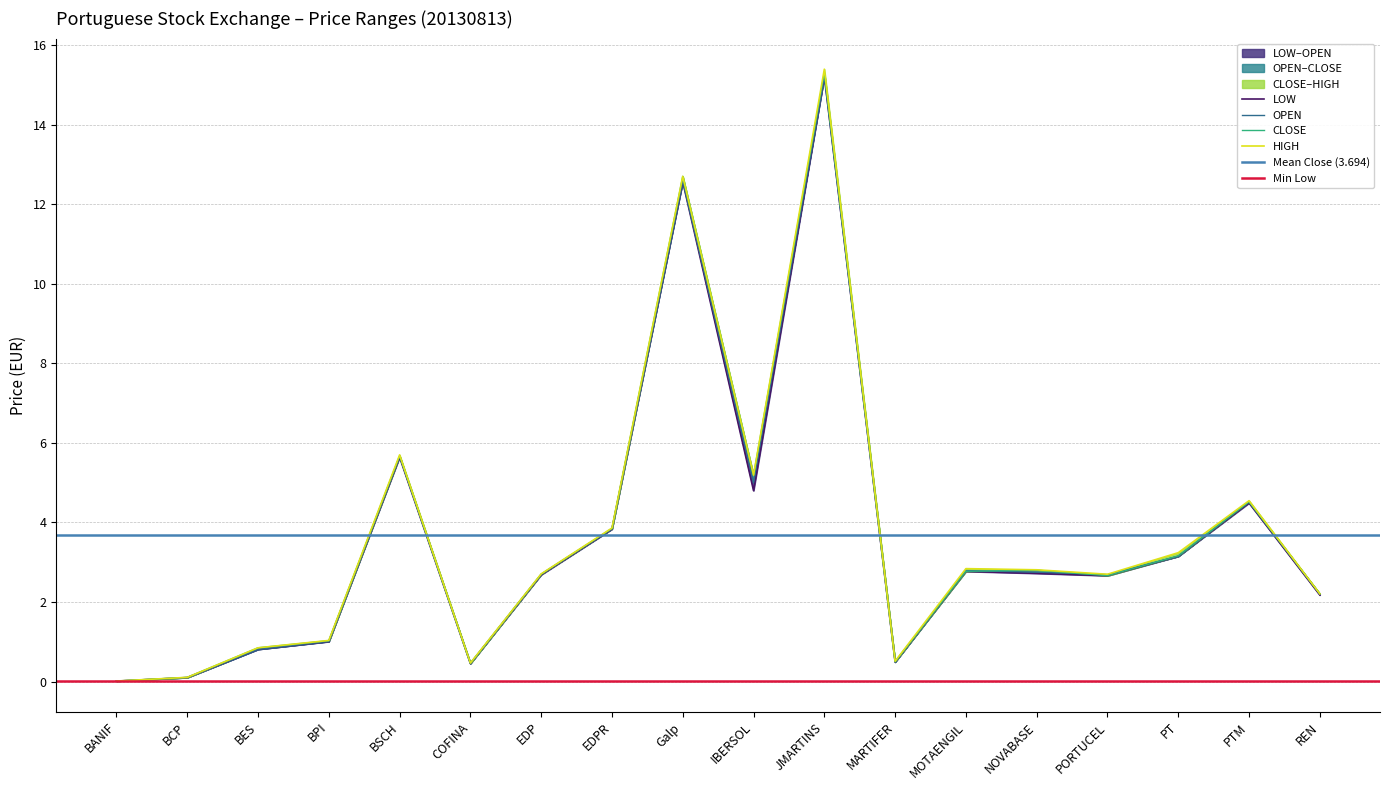

What is the total value across all series at PORTUCEL?

10.7